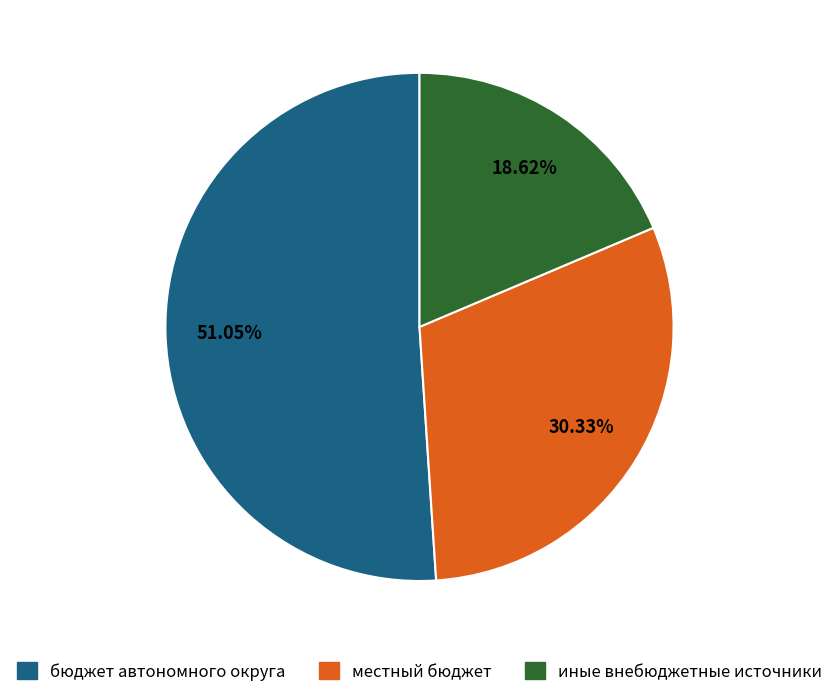

What portion of the pie excludes местный бюджет?

69.7%